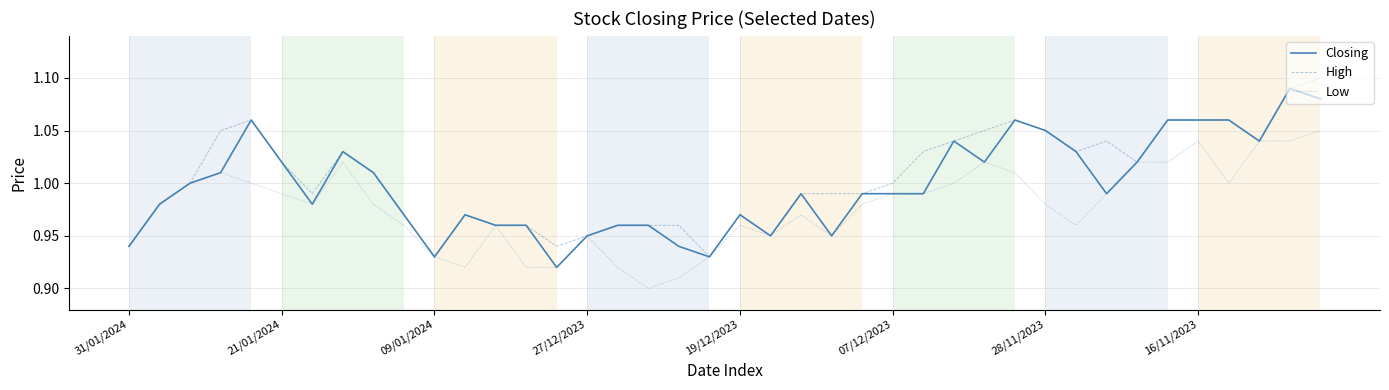

What is the value of the Closing point at the 39th from the left?

1.1